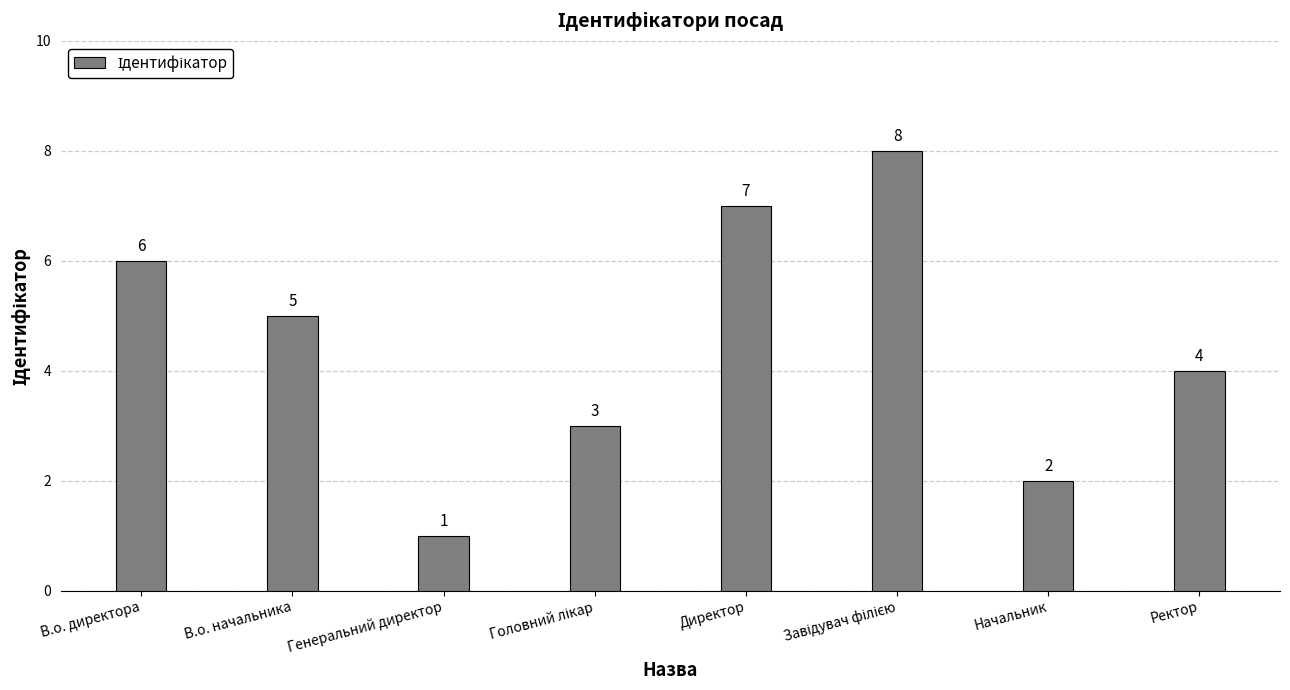

Which label corresponds to the smallest value in the chart?

Генеральний директор